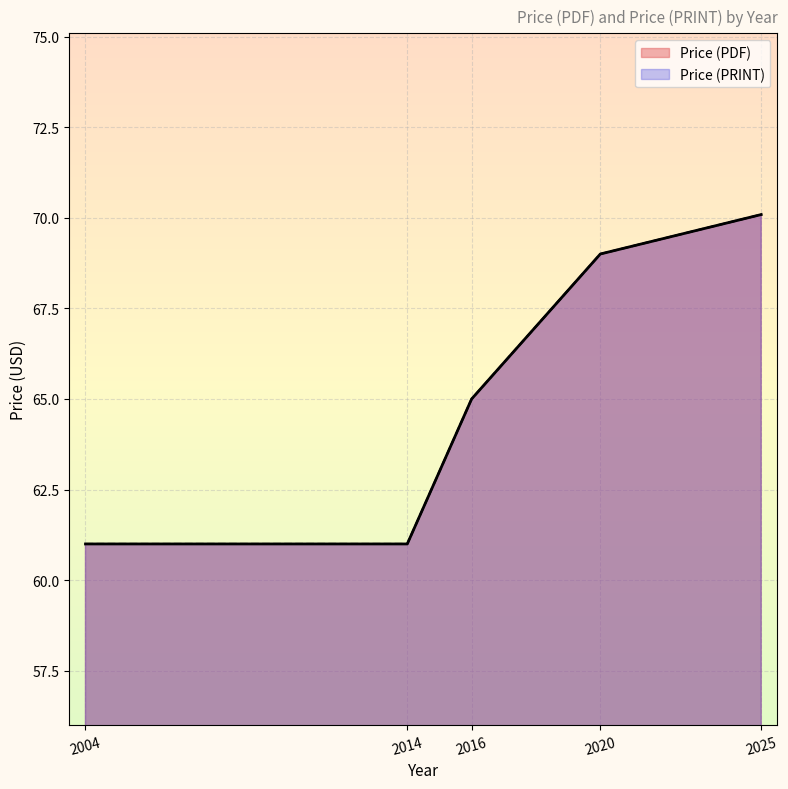

Does the chart display data point markers on the line(s)?

No